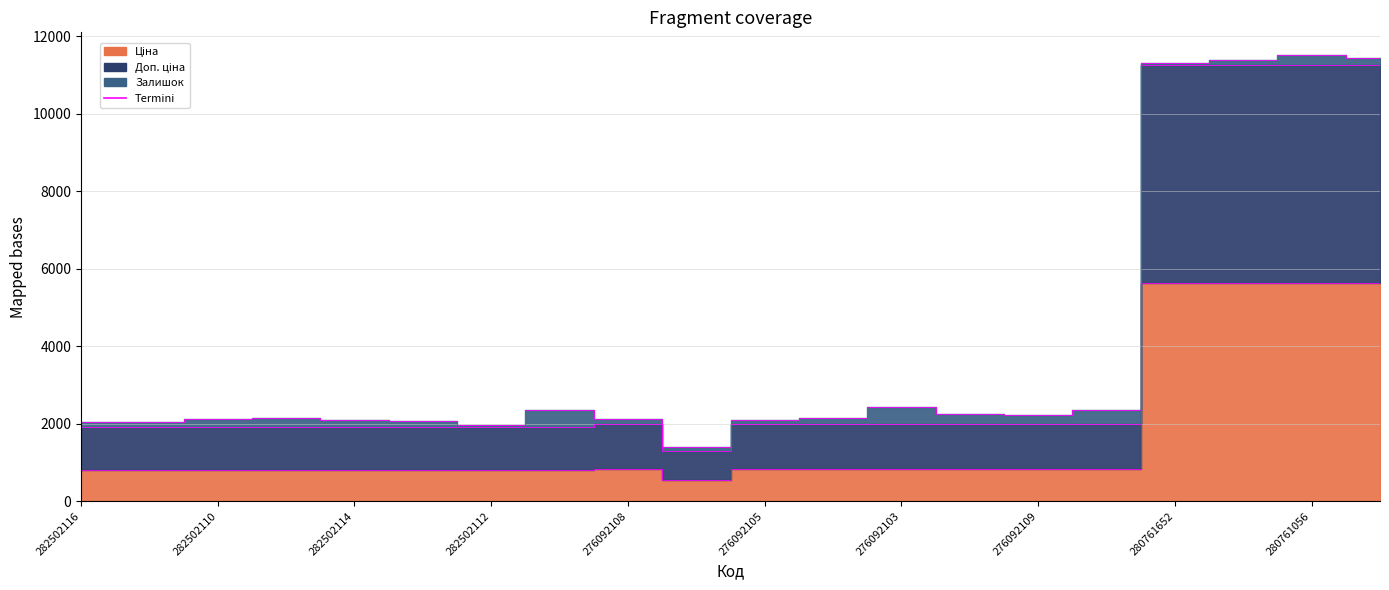

True or false: the data shows 1241.7 at 276092103.

False